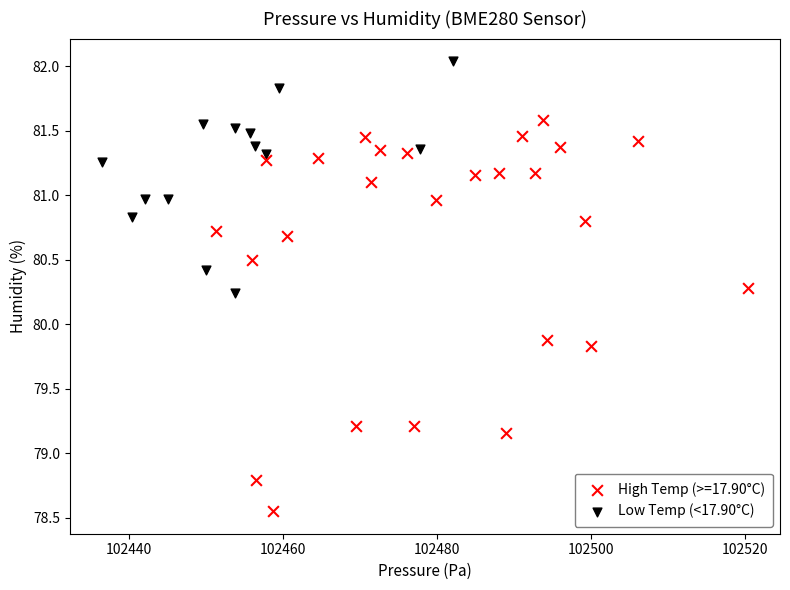

Which series has the widest spread of Y values?

High Temp (>=17.90°C)